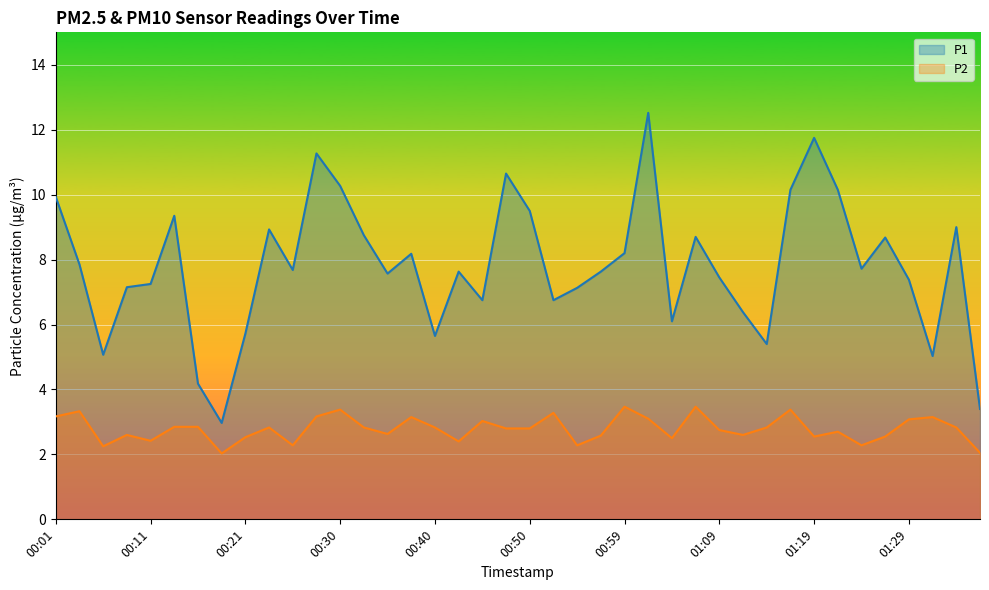

Rank the series by their average value, from highest to lowest.

P1, P2